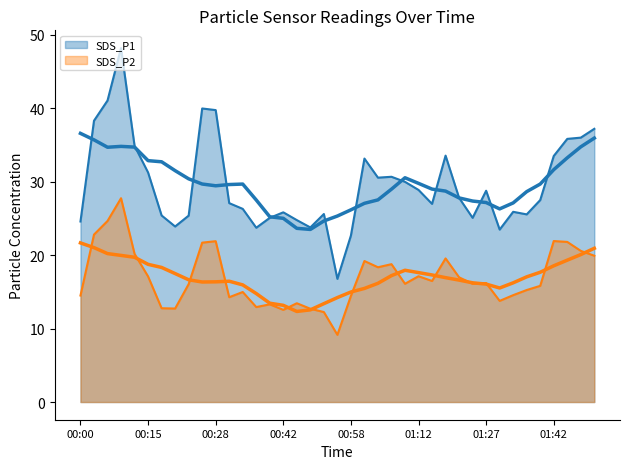

After their last crossing, which series has the higher values: SDS_P2 (line) or SDS_P2 smooth?

SDS_P2 smooth